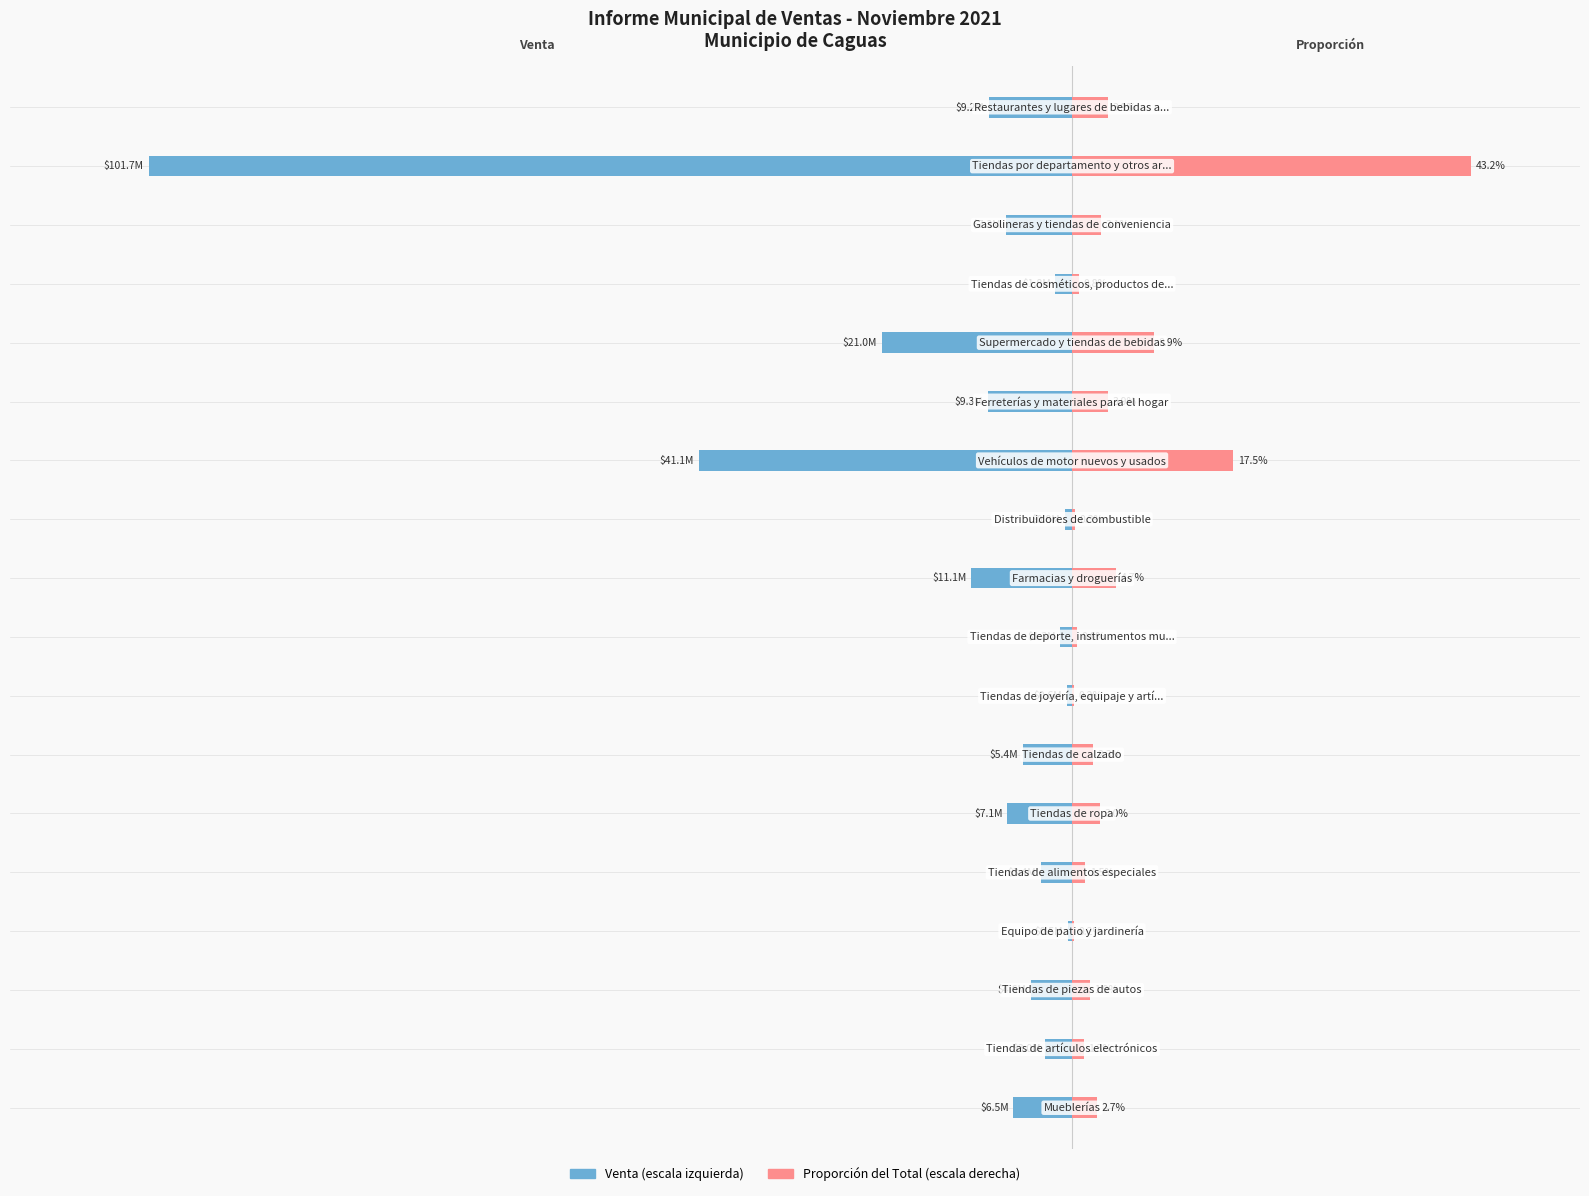

The value of Venta (normalizada) at 9 is -0.1. True or false?

True